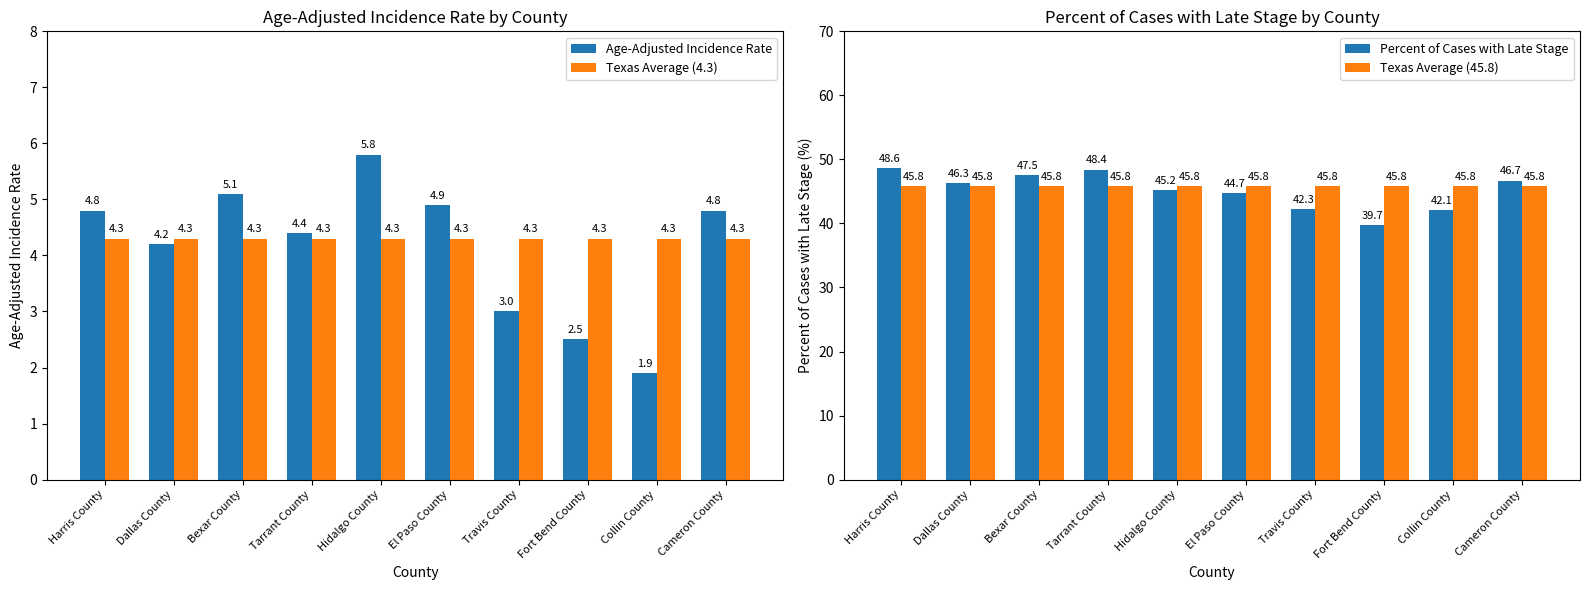

What is the total value across all series at Collin County?

94.1